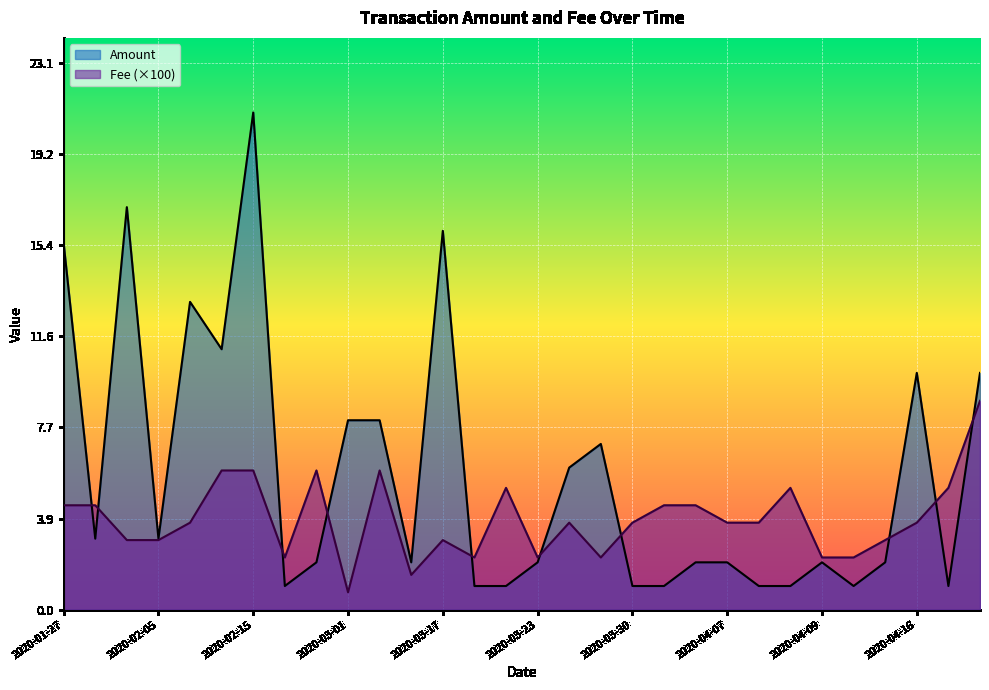

True or false: Fee and Amount cross at least once.

True